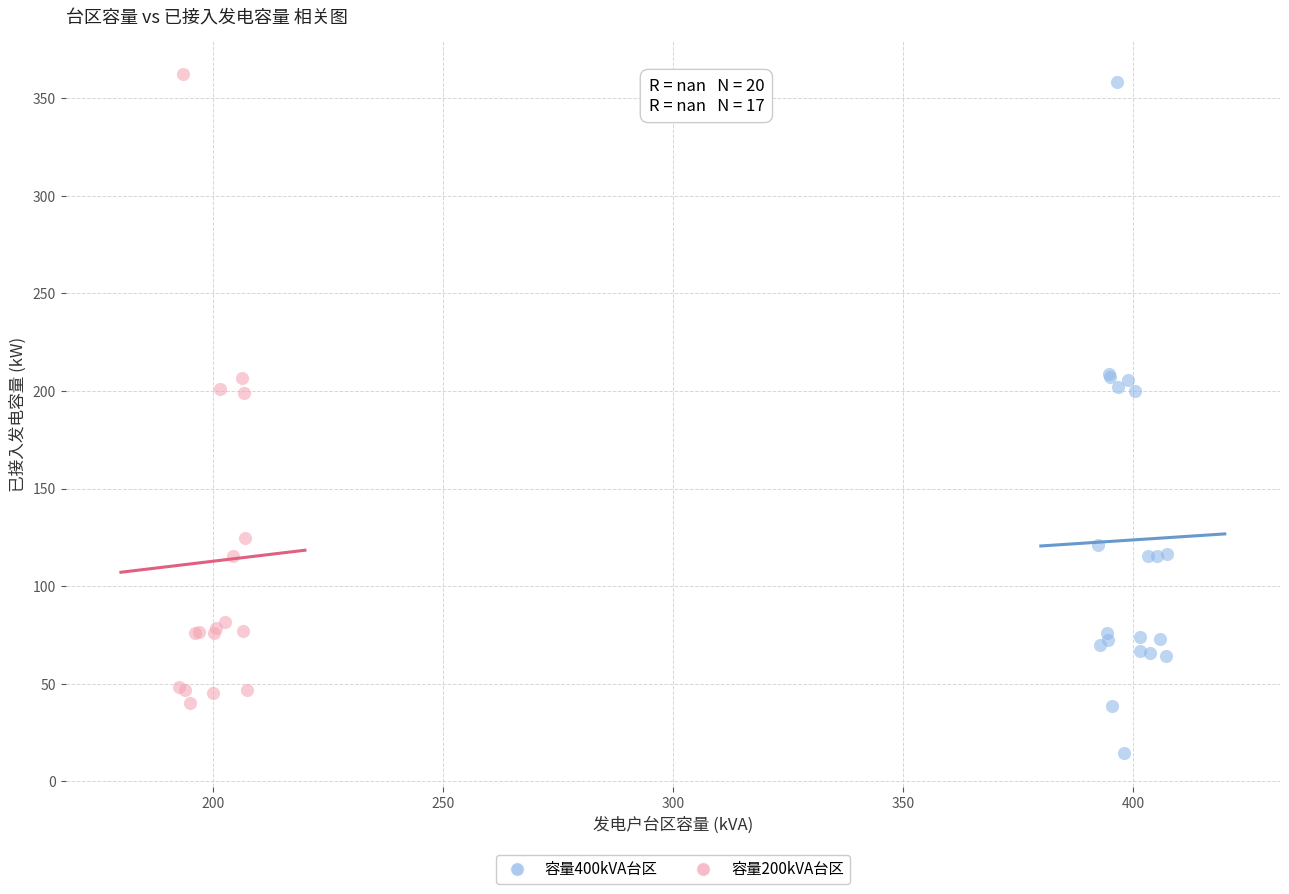

Which series reaches the minimum Y coordinate?

容量400kVA台区